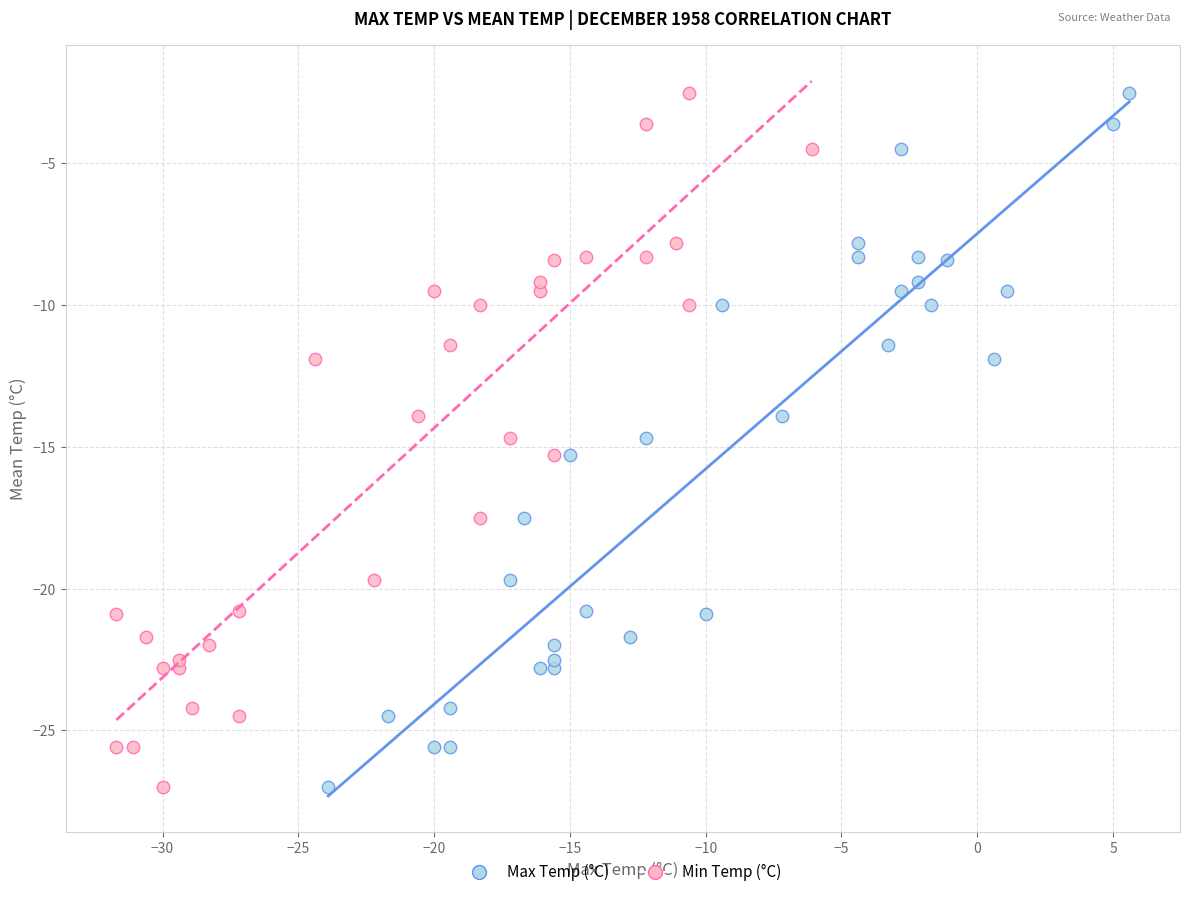

What are all the series names shown in the legend?

Max Temp (°C), Min Temp (°C)